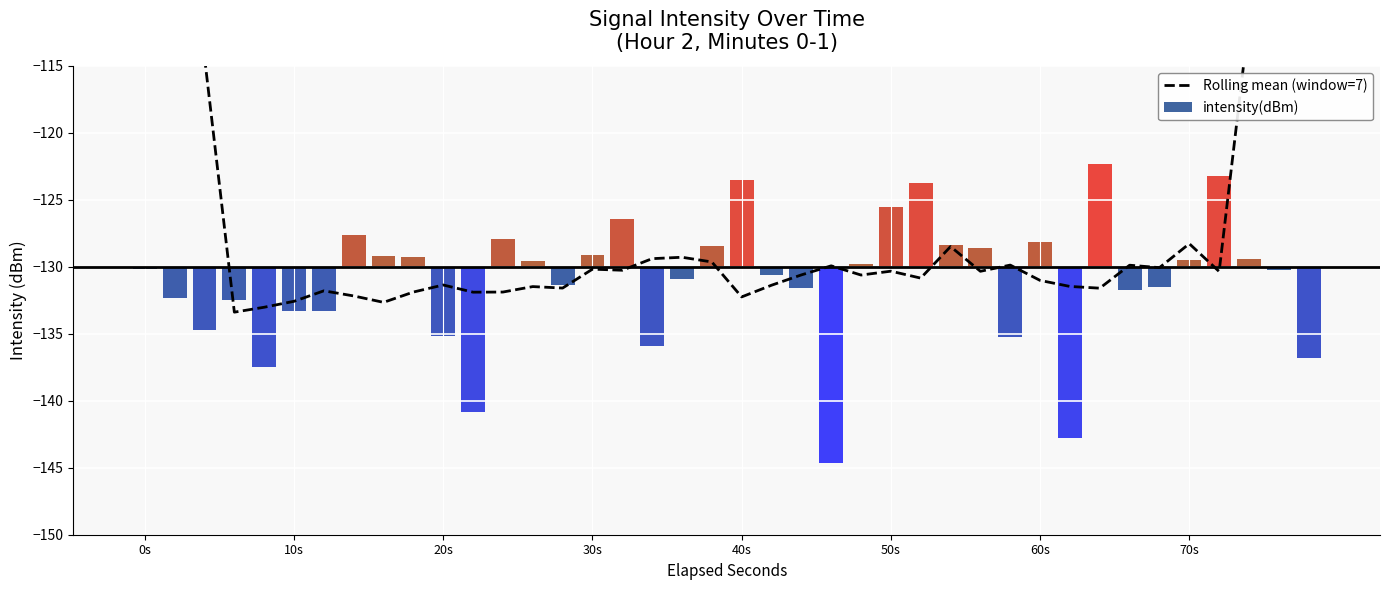

What is the maximum value for Rolling mean (window=7)?

-74.2